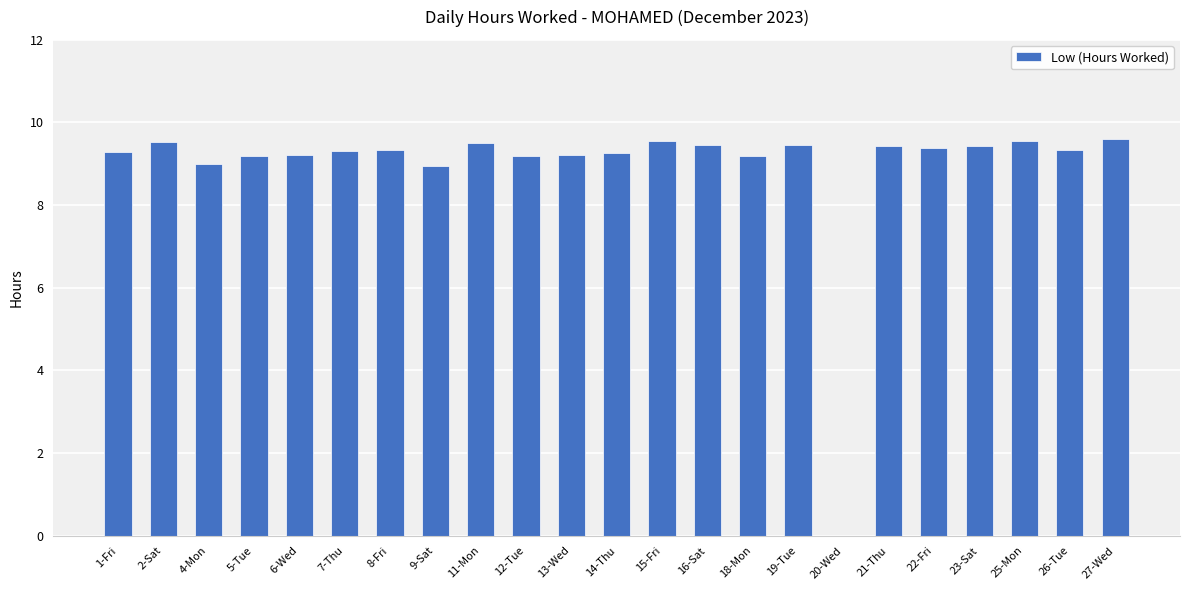

The chart shows a value of 2.8 at 15-Fri. True or false?

False